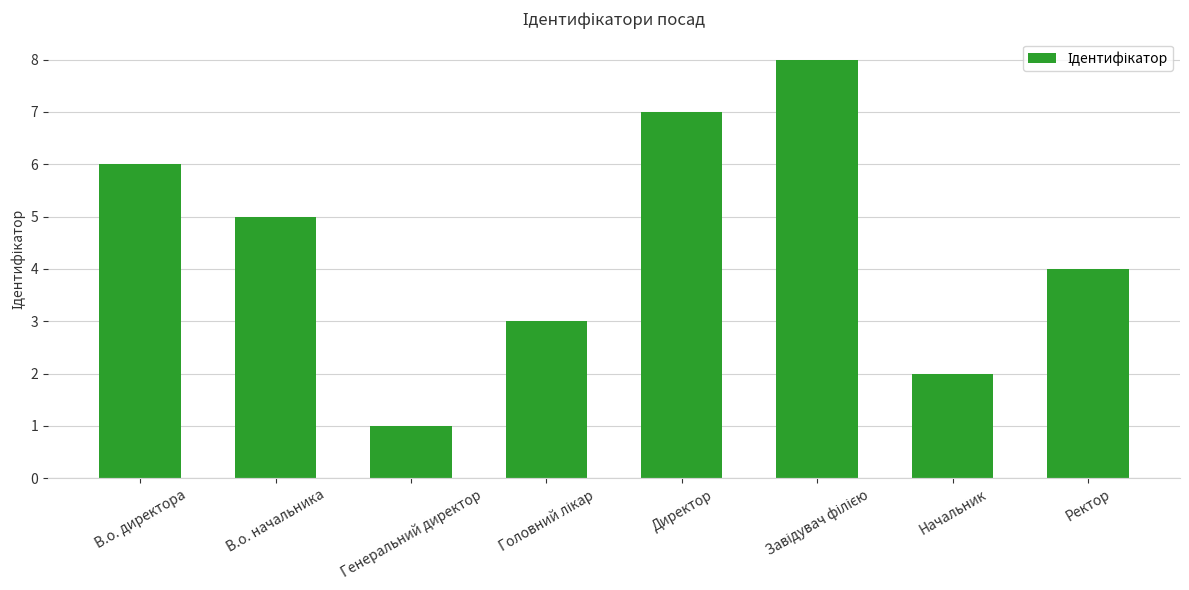

Where does the data first go above 5?

В.о. директора